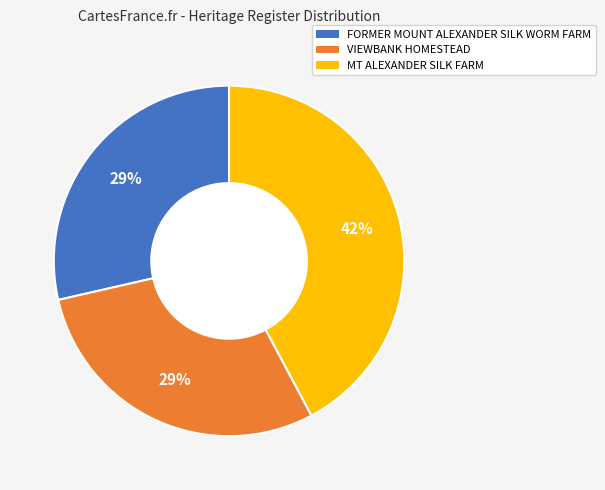

What is the ratio of the value at VIEWBANK HOMESTEAD to the value at FORMER MOUNT ALEXANDER SILK WORM FARM?

1.0